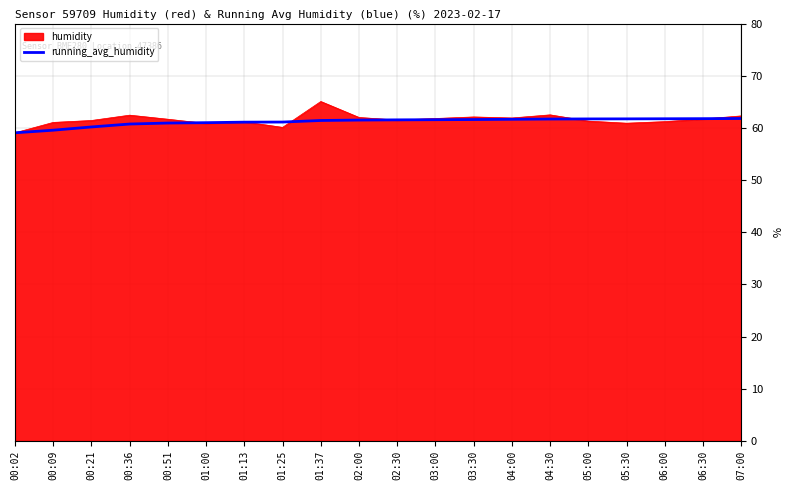

At which category does the chart reach its peak across all series?

01:37